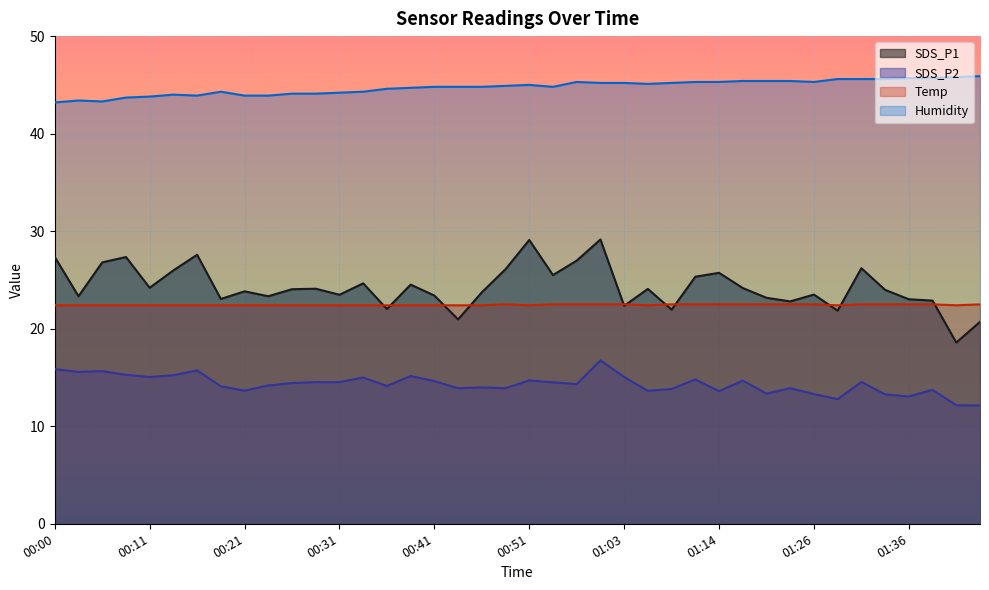

True or false: SDS_P2 has a value of 15.7 at 00:05.

True